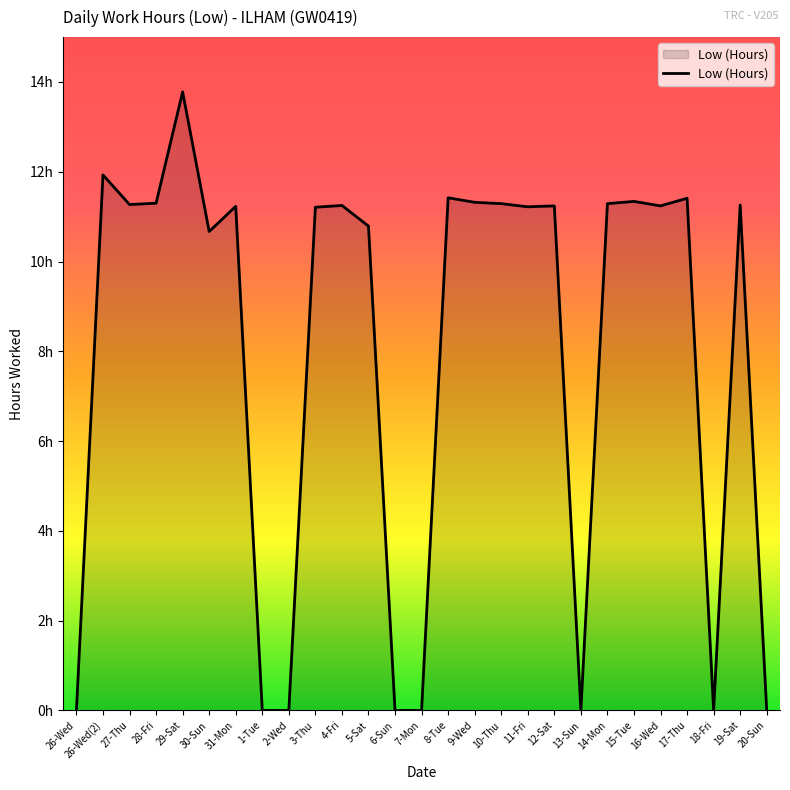

Does the chart have visible grid lines?

No